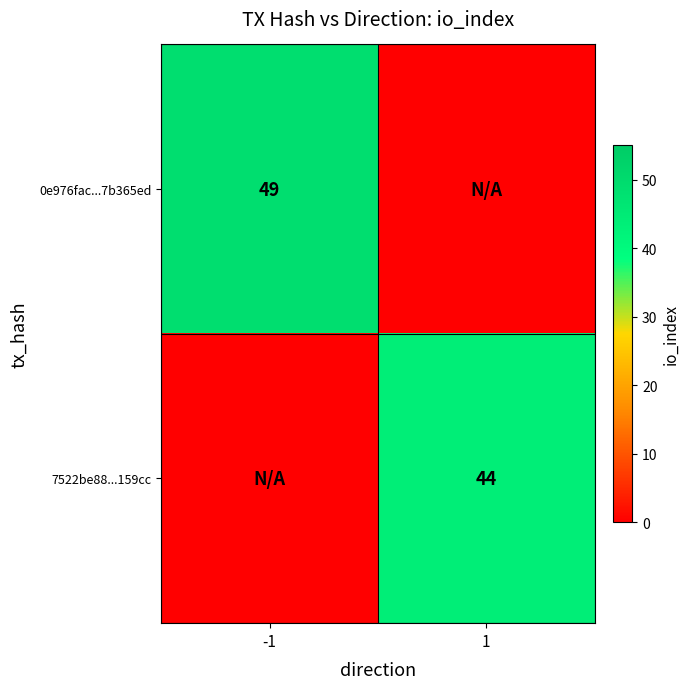

The value of 7522be88...159cc at 1 is 13. True or false?

False